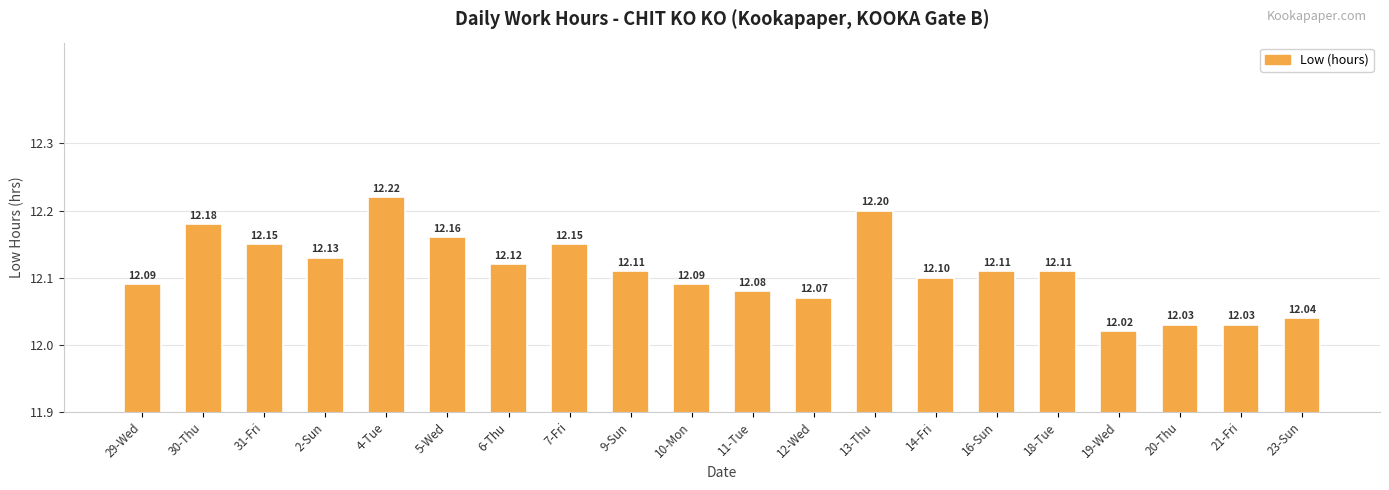

Count the number of categories in the chart.

20